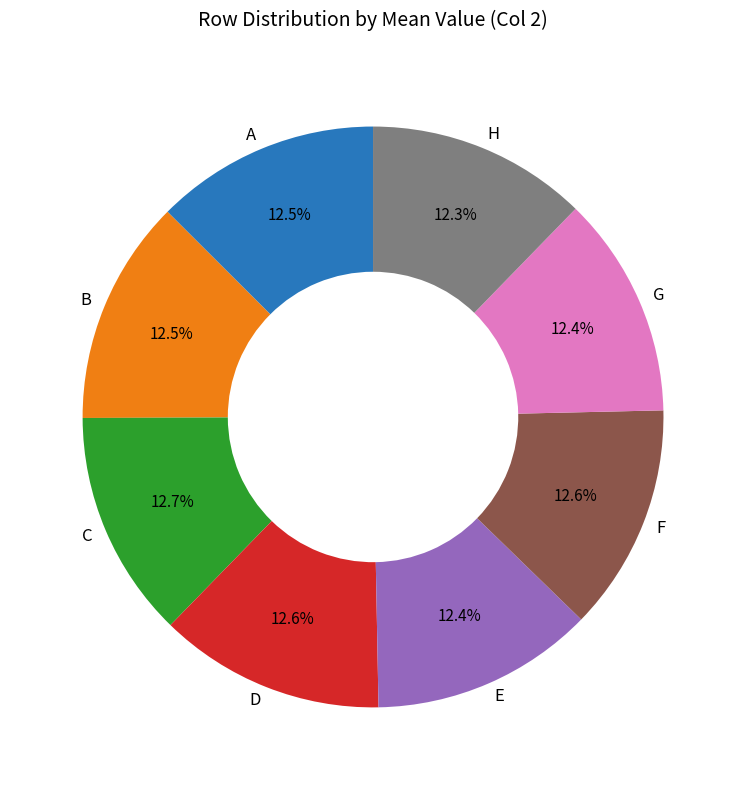

The F slice represents 13% of the pie. True or false?

True